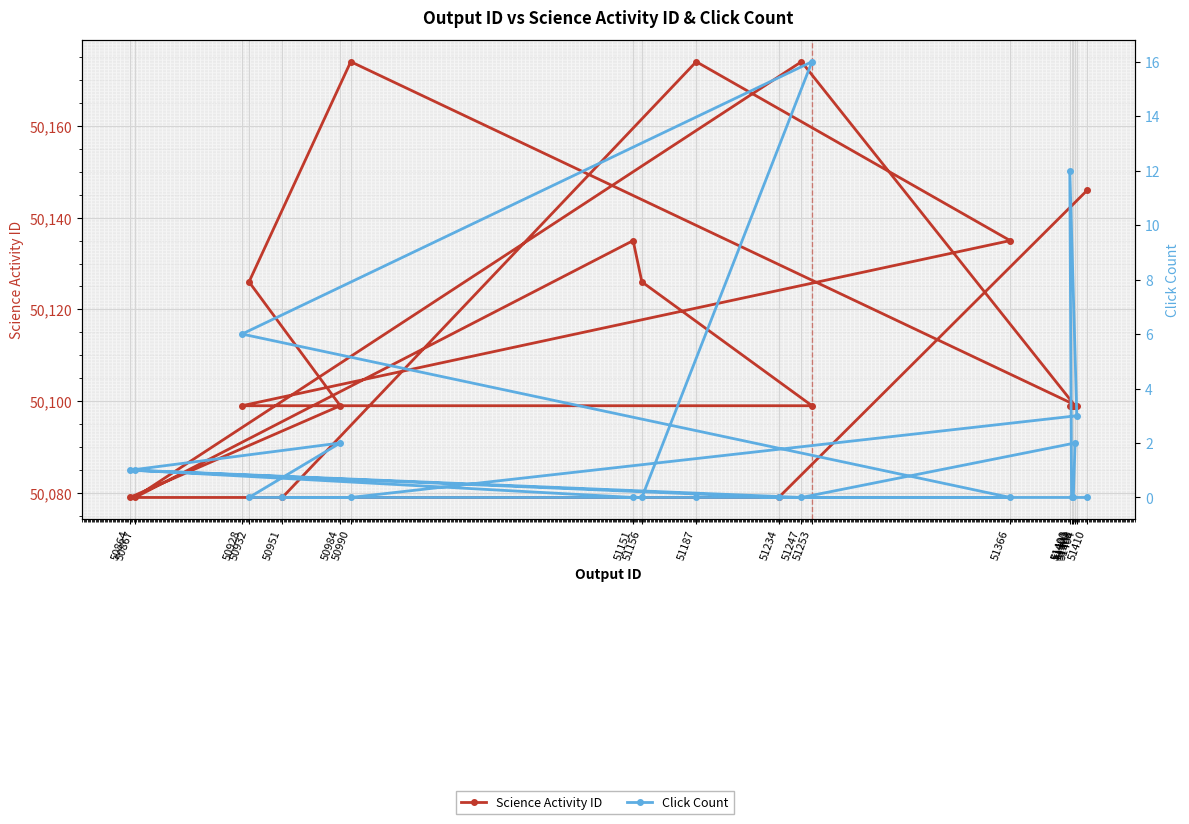

Reading left to right, list all the values displayed in this chart.

Science Activity ID: 51410=50146	51234=50079	50864=50079	50984=50099	50932=50126	50990=50174	51404=50099	51400=50099	51401=50099	51402=50099	51403=50099	51247=50174	50867=50079	51151=50135	51156=50126	51253=50099	50928=50099	51366=50135	51187=50174	50951=50079
Click Count: 51410=0	51234=0	50864=1	50984=2	50932=0	50990=0	51404=3	51400=12	51401=0	51402=0	51403=2	51247=0	50867=1	51151=0	51156=0	51253=16	50928=6	51366=0	51187=0	50951=0